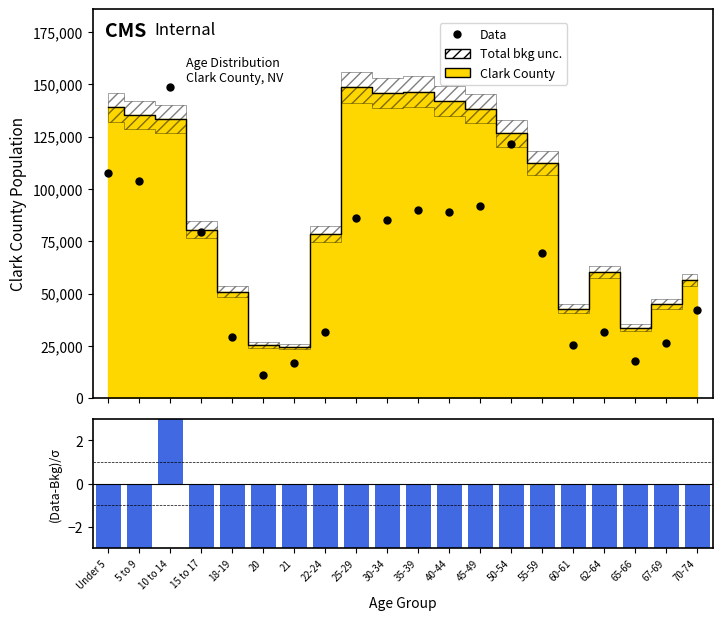

What is the sum of the Data values at 20 and 22-24?

43018.4